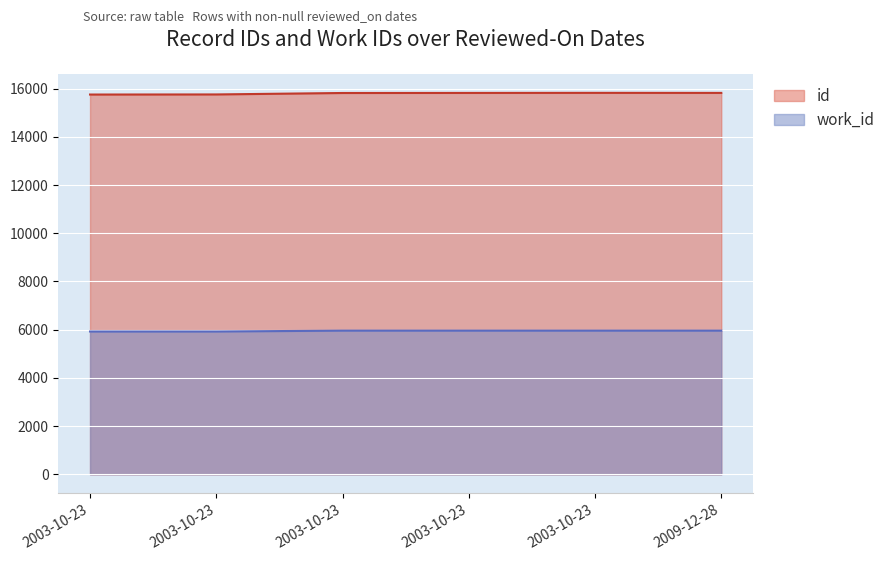

True or false: work_id and id intersect in this chart.

False